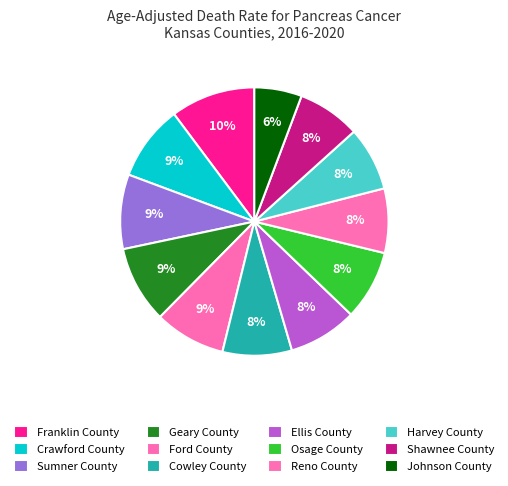

Count the number of slices in the pie.

12